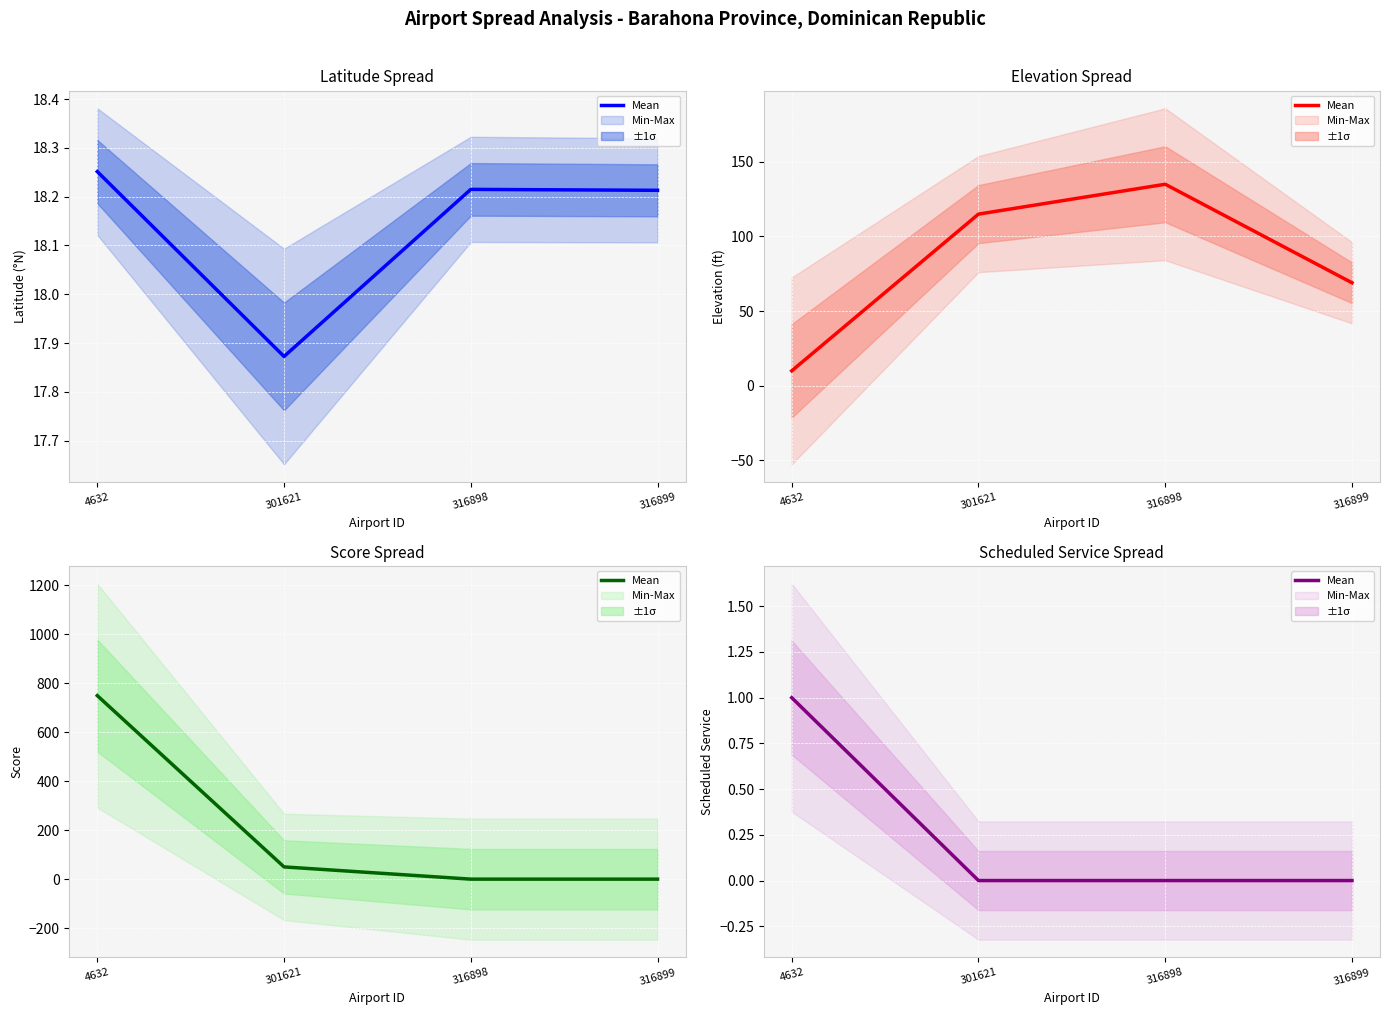

The value at 316898 is 0. True or false?

False